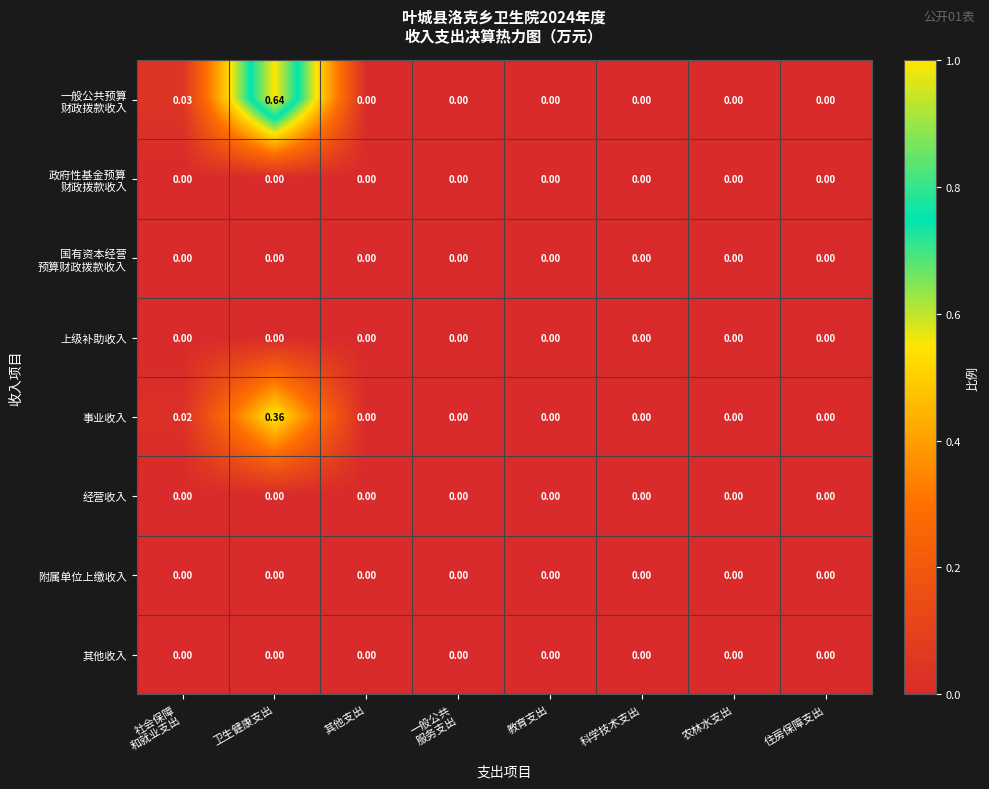

At which category is the sum across all series the highest?

卫生健康支出